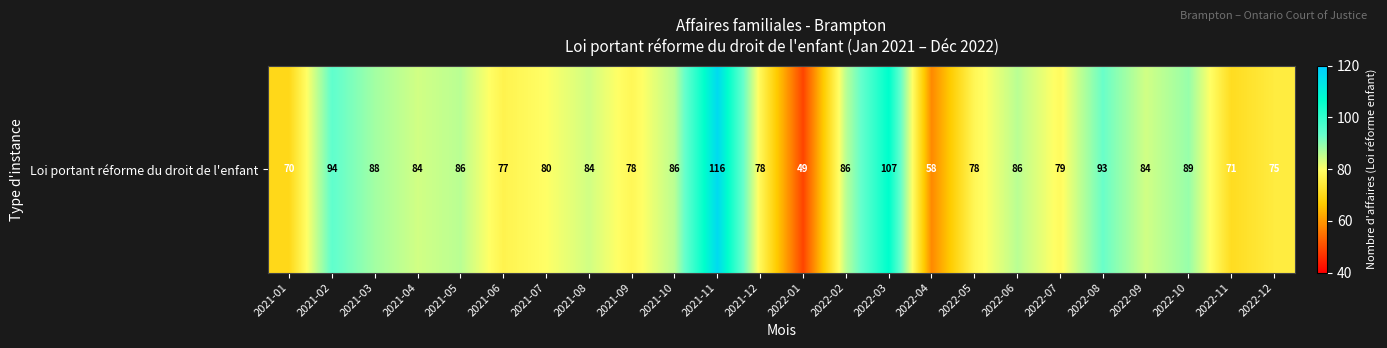

What is the ratio of the value at 2021-01 to the value at 2021-10?

0.8